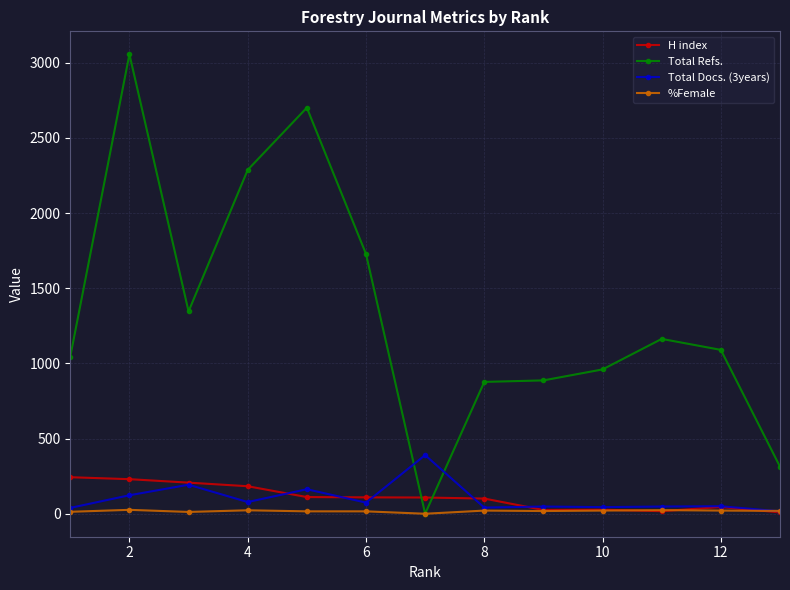

After their last crossing, which series has the higher values: Total Refs. or Total Docs. (3years)?

Total Refs.